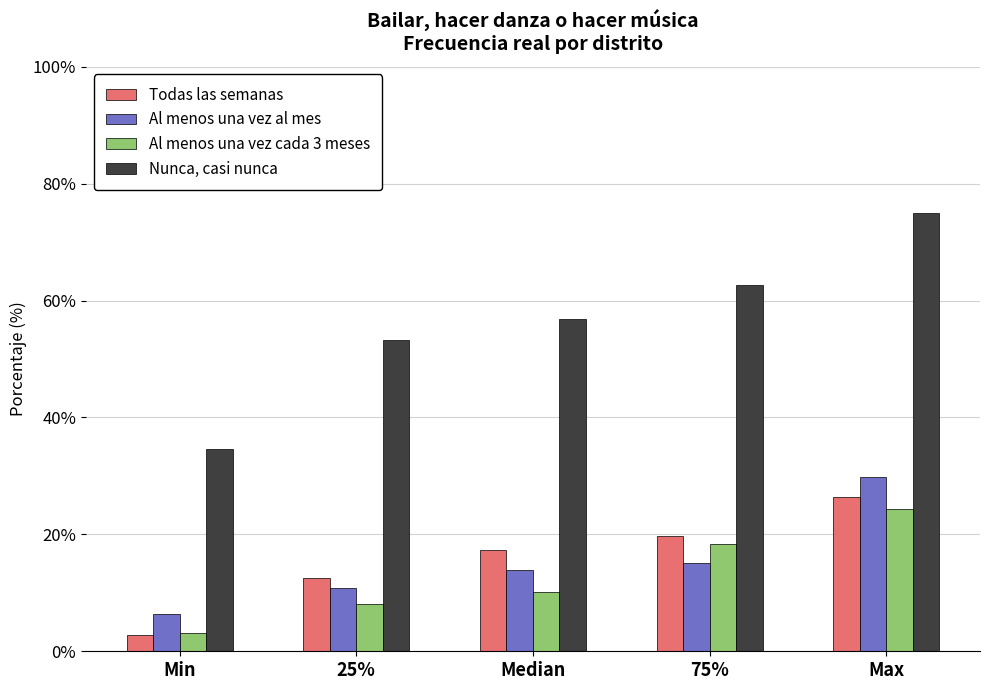

Reading left to right, extract all data points from this chart.

Todas las semanas: Min=2.8	25%=12.5	Median=17.4	75%=19.8	Max=26.5
Al menos una vez al mes: Min=6.4	25%=10.8	Median=14.0	75%=15.1	Max=29.8
Al menos una vez cada 3 meses: Min=3.2	25%=8.1	Median=10.1	75%=18.4	Max=24.4
Nunca, casi nunca: Min=34.6	25%=53.3	Median=56.9	75%=62.6	Max=75.0